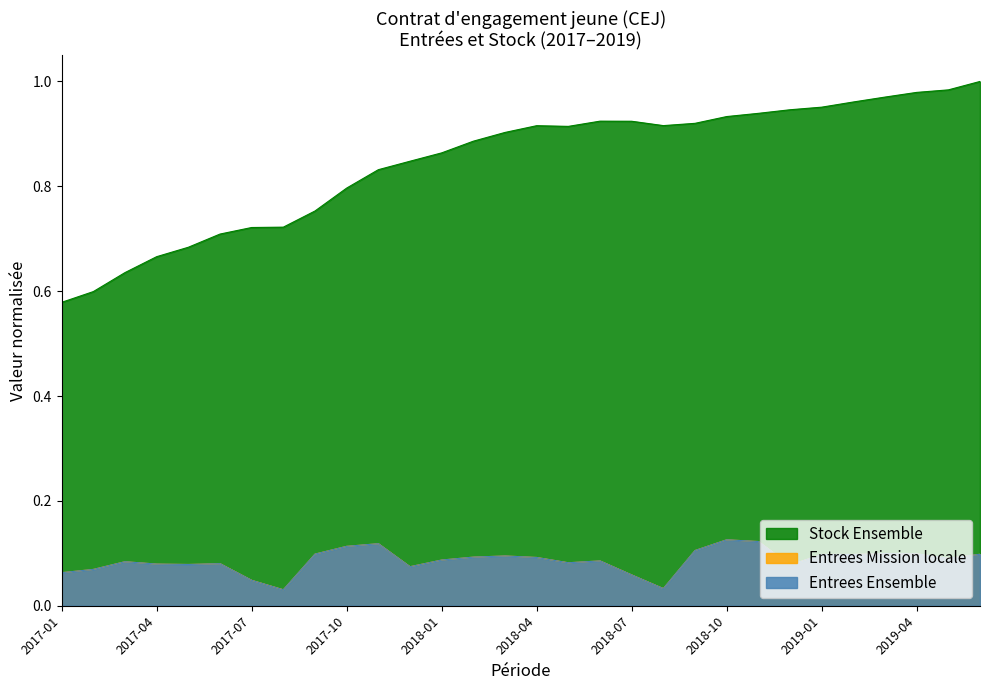

Is it true that Stock Ensemble equals 0.4 at 2018-04?

False